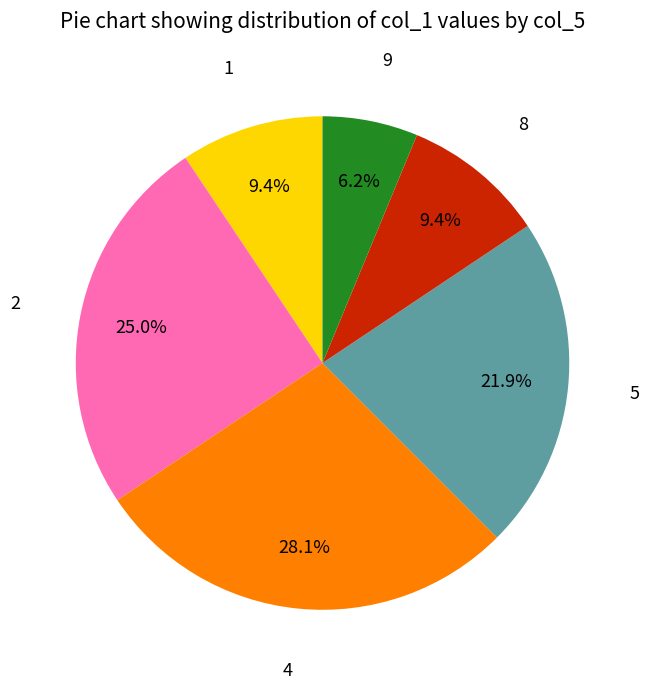

Is there any slice that represents more than half of the pie?

No